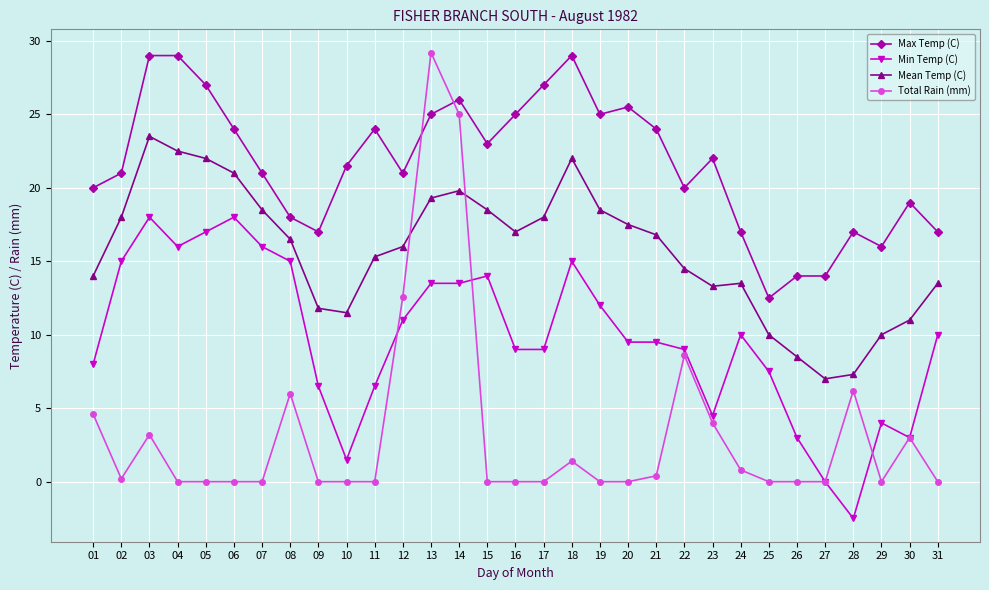

Where is the first local minimum for Mean Temp (C)?

10